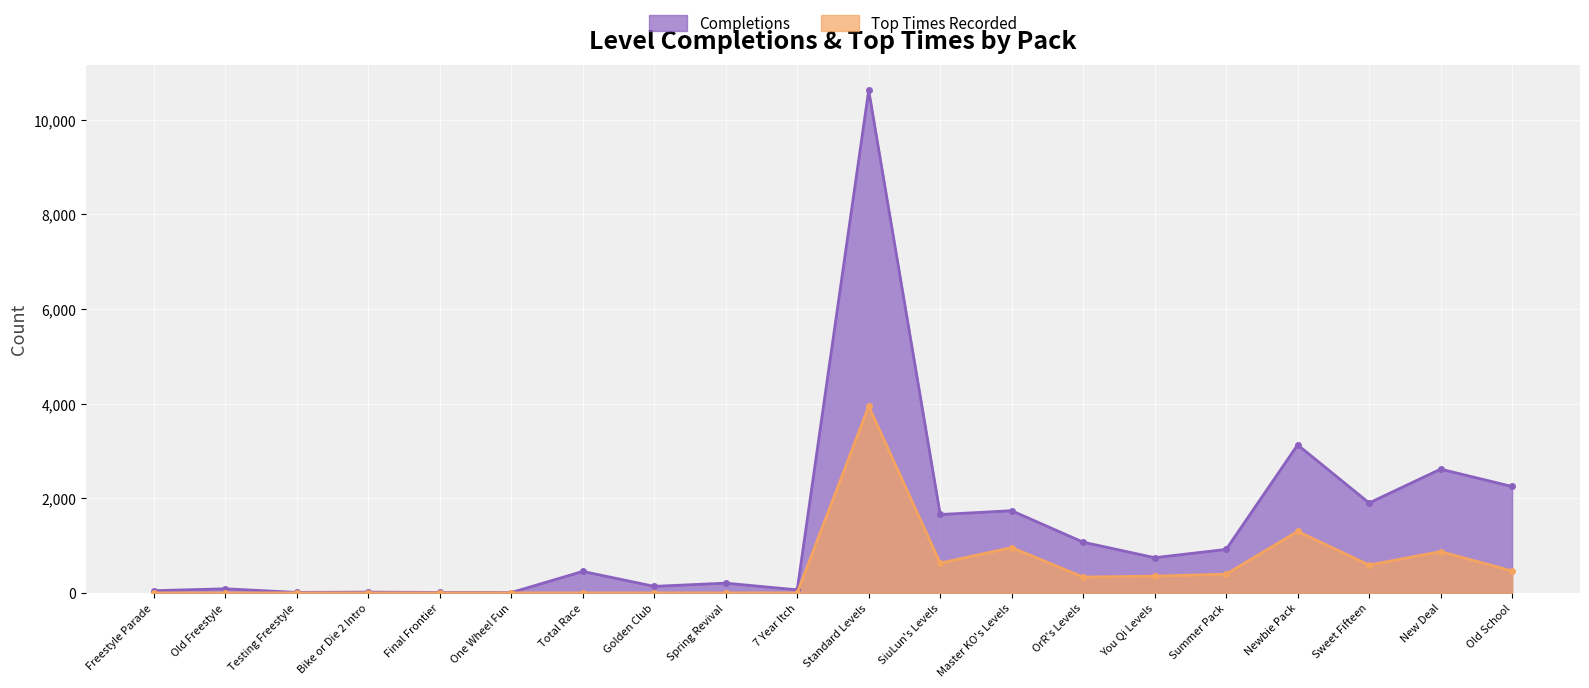

Rank the series at Old Freestyle from lowest to highest value.

Top Times, Completions